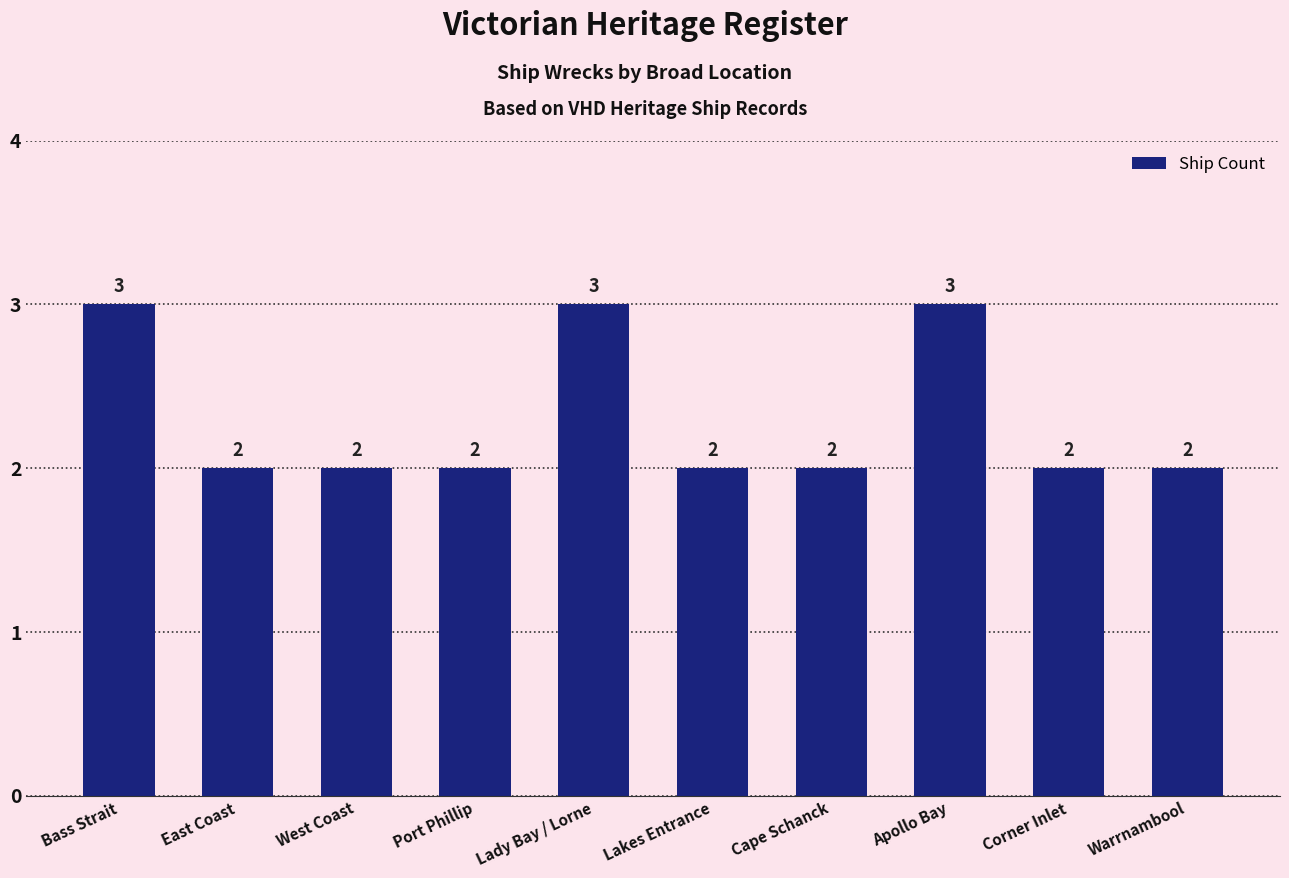

Does the chart contain stacked bars?

No